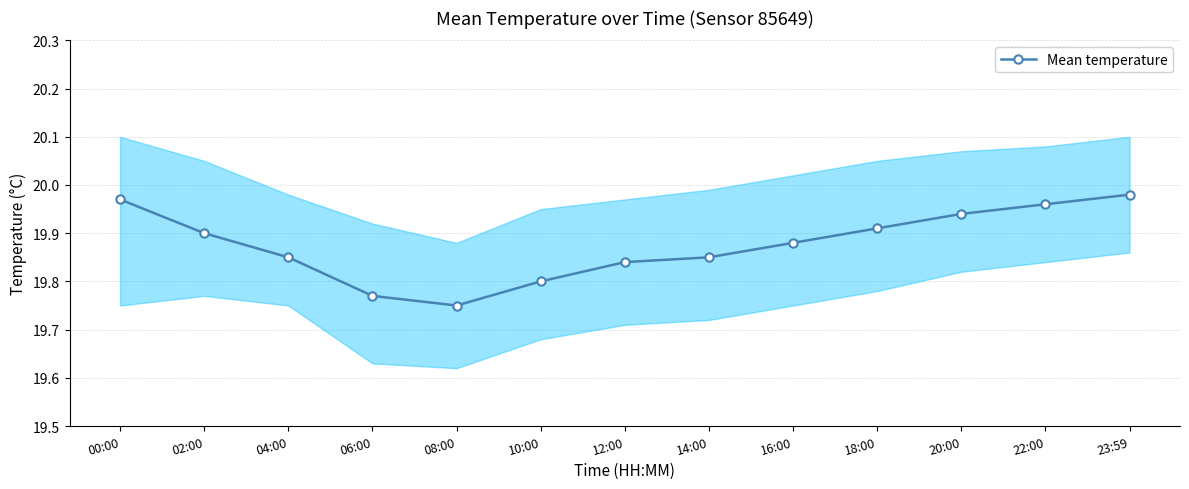

What is the label of the 13th point from the left?

23:59